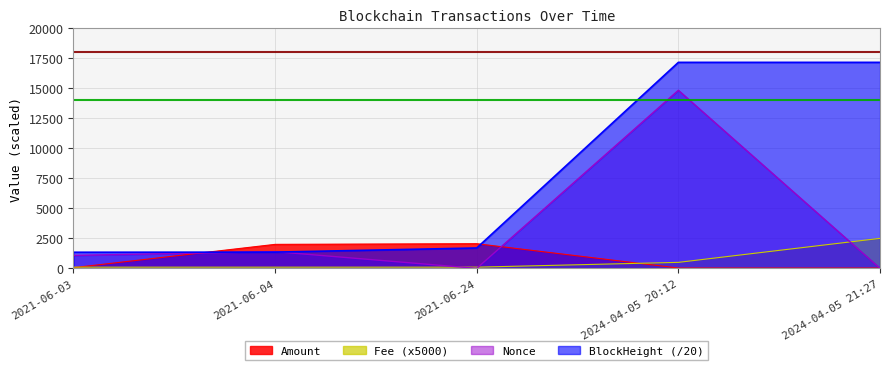

Which series has the largest range (max minus min)?

BlockHeight (/20)